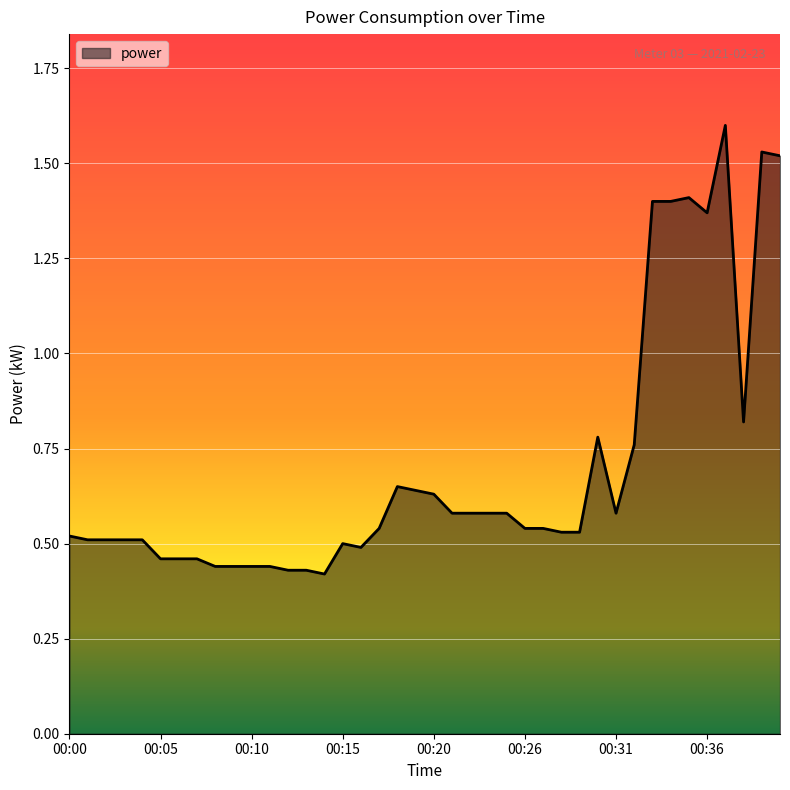

What is the difference between the maximum and minimum values?

1.2